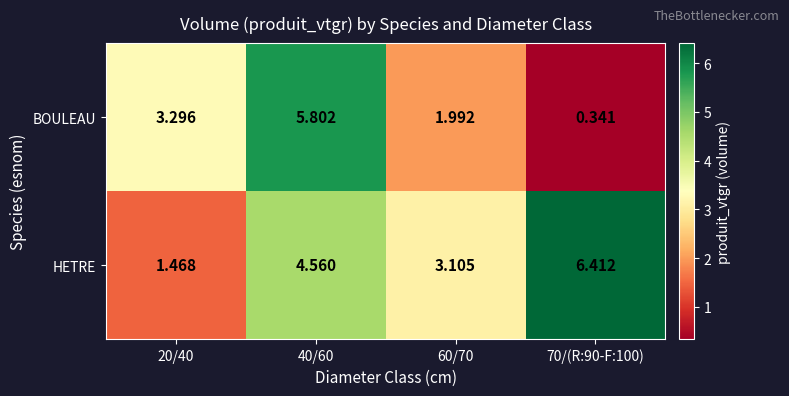

Which series changed the most between 40/60 and 60/70?

BOULEAU